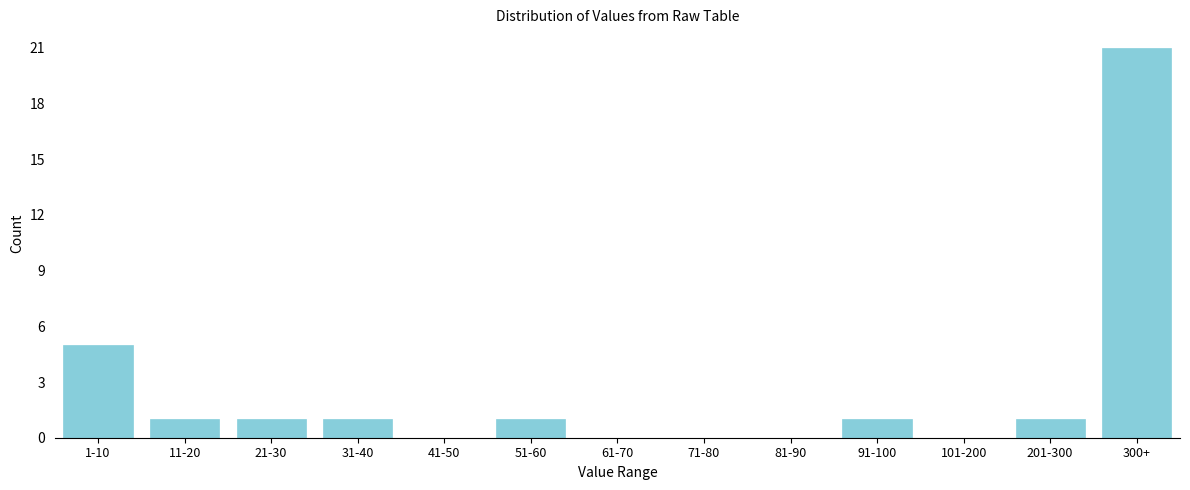

Reading left to right, what are all the values shown in this chart?

1-10=5	11-20=1	21-30=1	31-40=1	41-50=0	51-60=1	61-70=0	71-80=0	81-90=0	91-100=1	101-200=0	201-300=1	300+=21